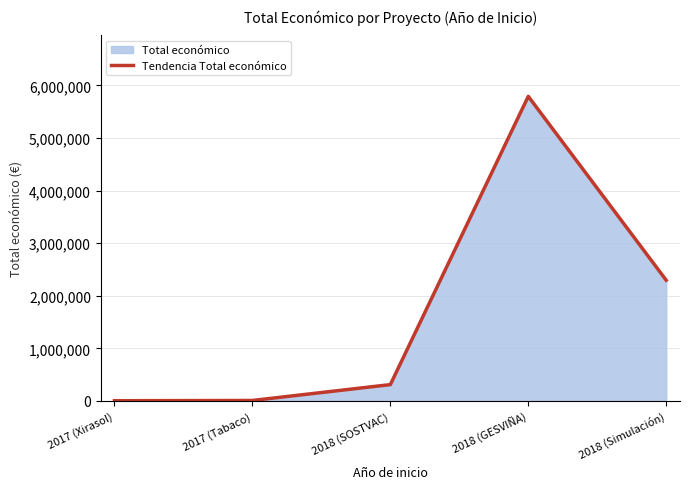

Is it true that the value at 2017 (Xirasol) is 5000?

True